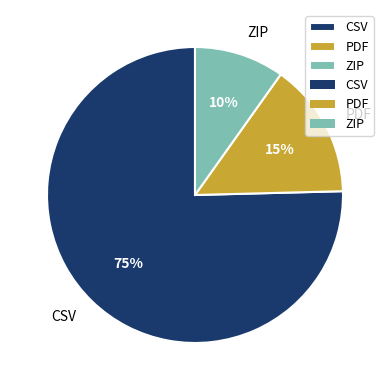

Count the number of slices in the pie.

3